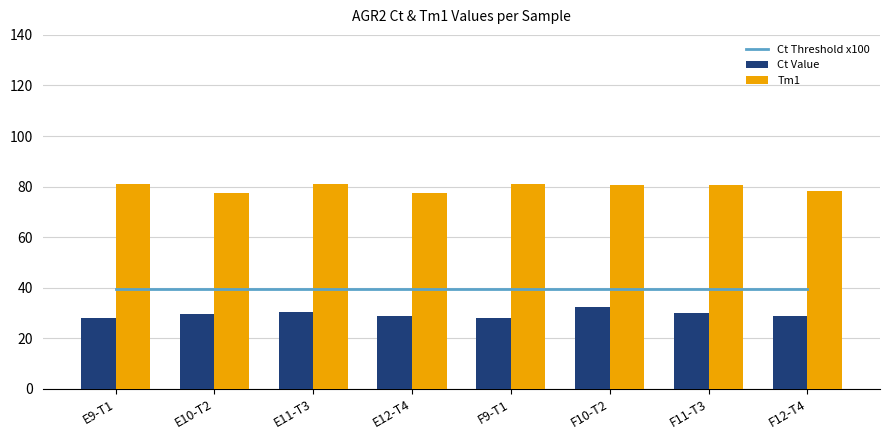

What is the label of the 4th bar from the left?

E12-T4